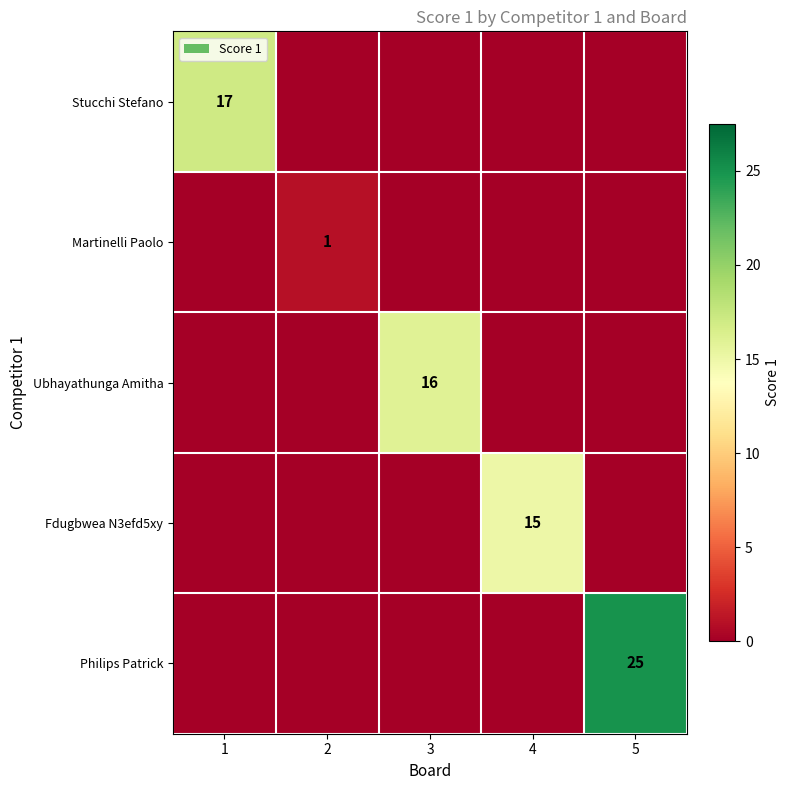

What is the spread (max minus min) of values at 5?

25